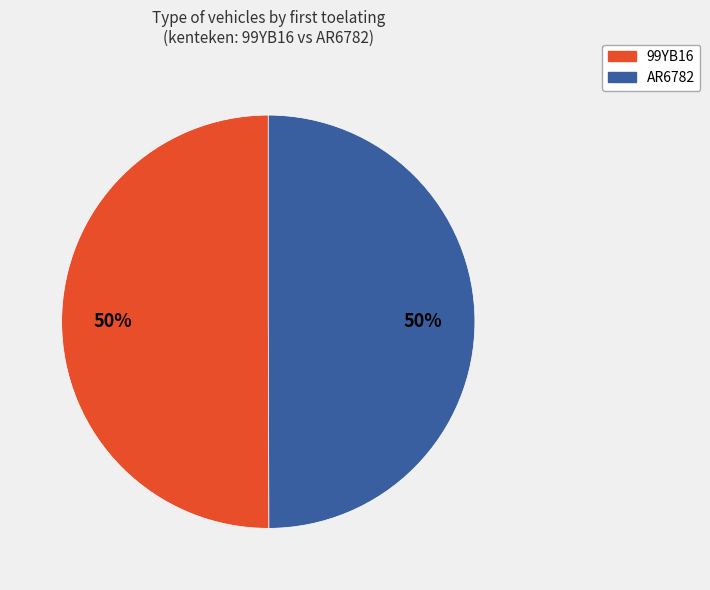

To the nearest percent, what portion does 99YB16 represent?

50%